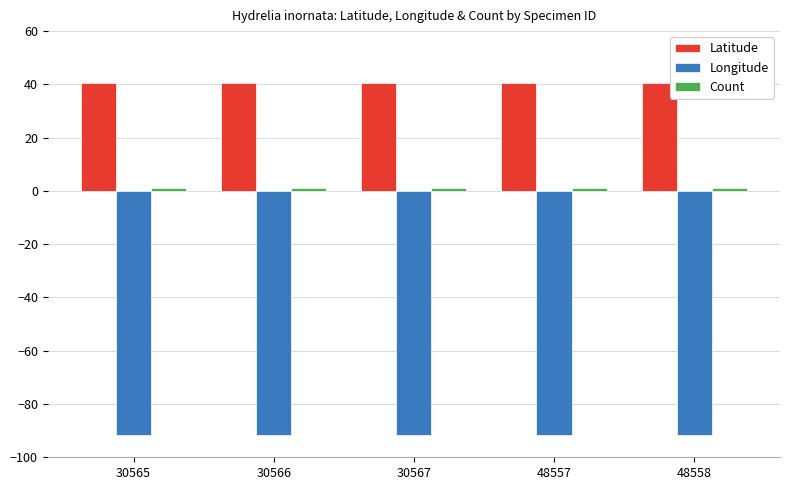

What is the sum of all Longitude values?

-458.7